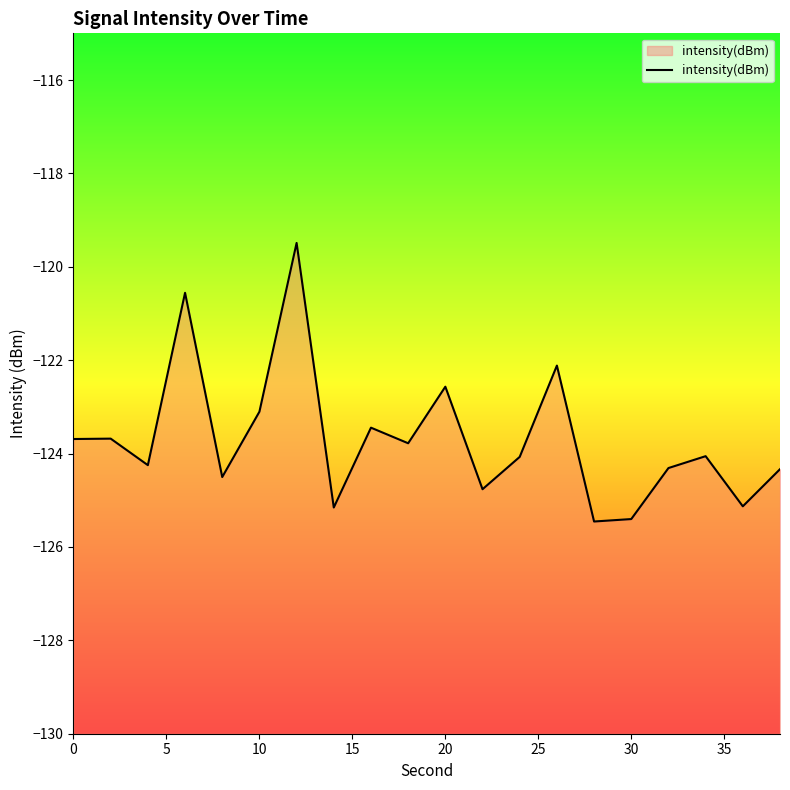

Is it true that the value at 10 is -123.1?

True